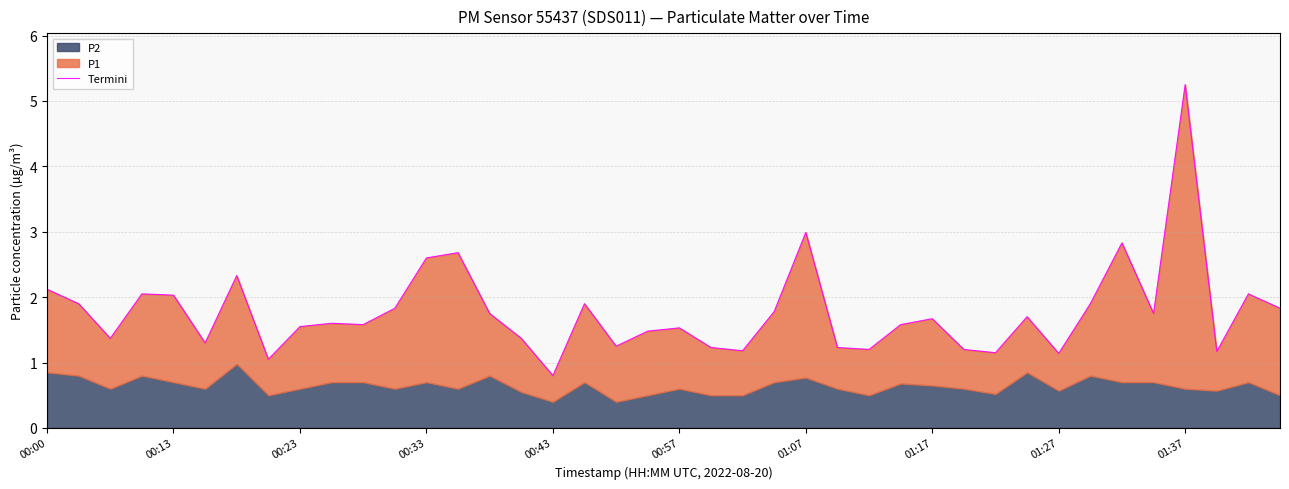

The value at 35 is 1.8. True or false?

True